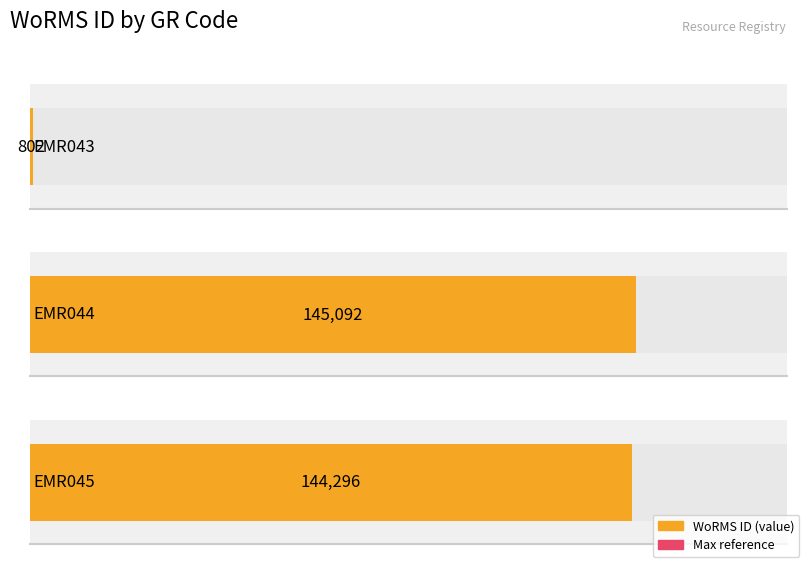

What is the smallest value displayed?

802